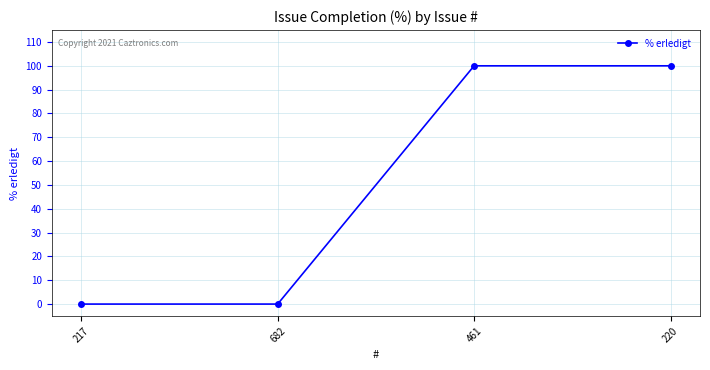

Which has a higher value, 461 or 682?

461